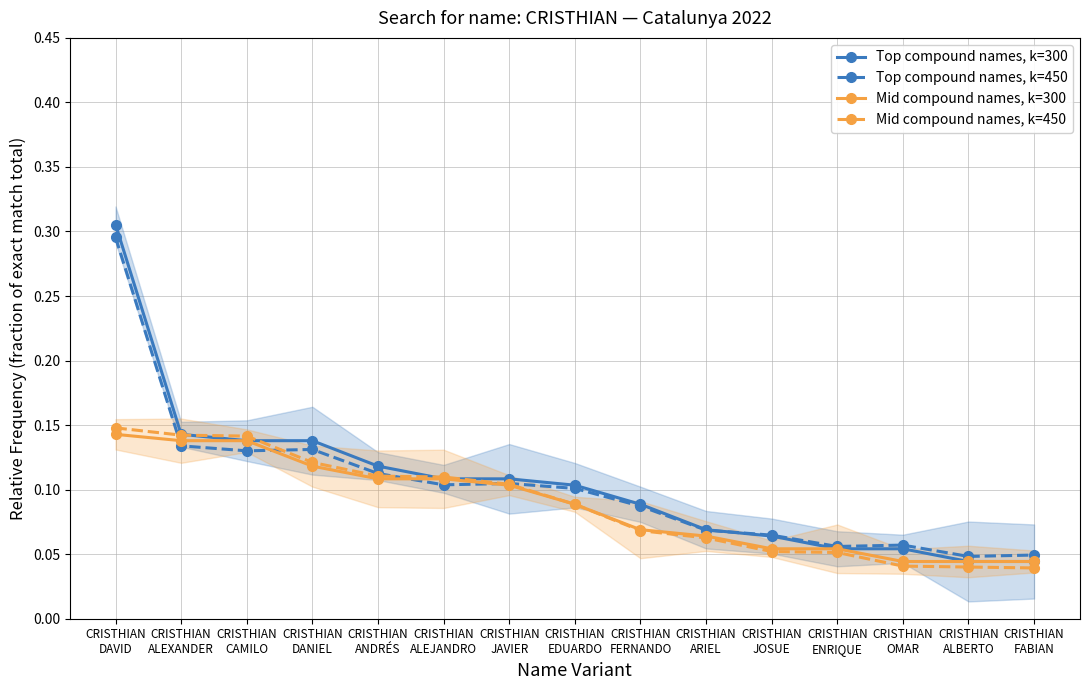

What is the label of the 3rd point from the left?

CRISTHIAN
CAMILO